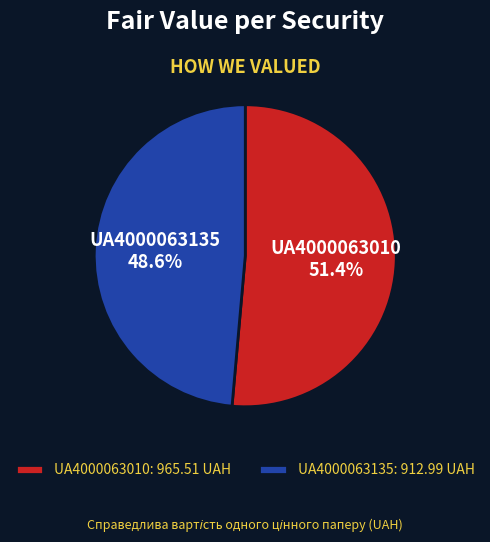

How many slices are in this pie chart?

2